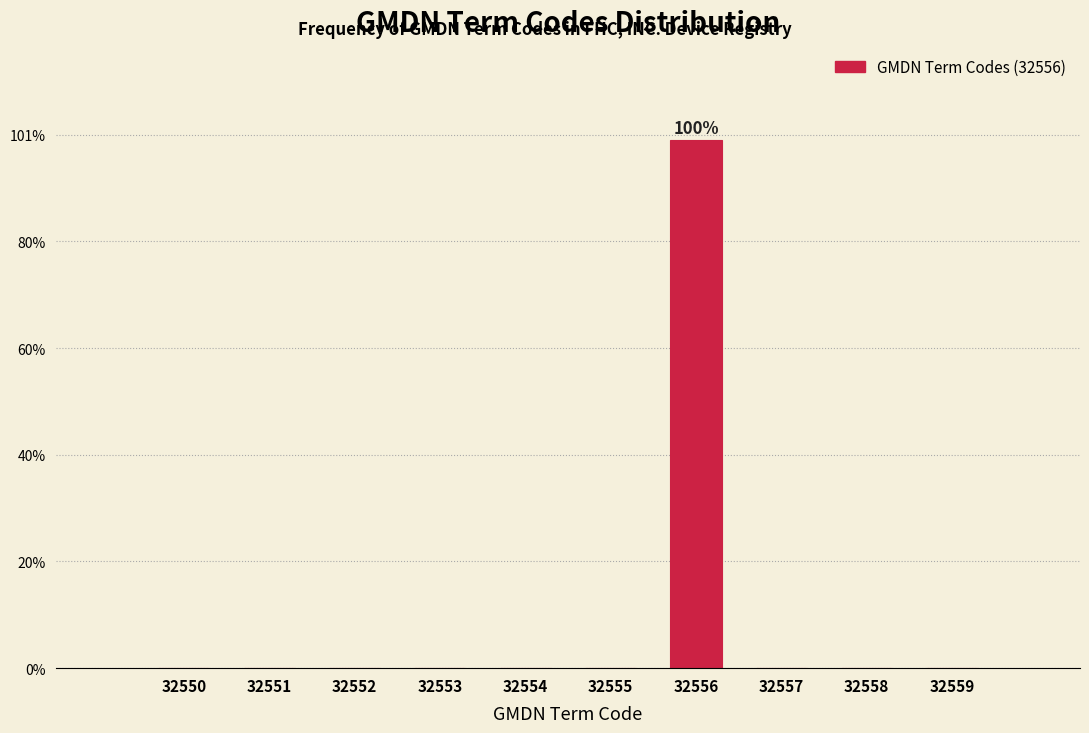

Reading left to right, list all the values displayed in this chart.

32550=0	32551=0	32552=0	32553=0	32554=0	32555=0	32556=99	32557=0	32558=0	32559=0